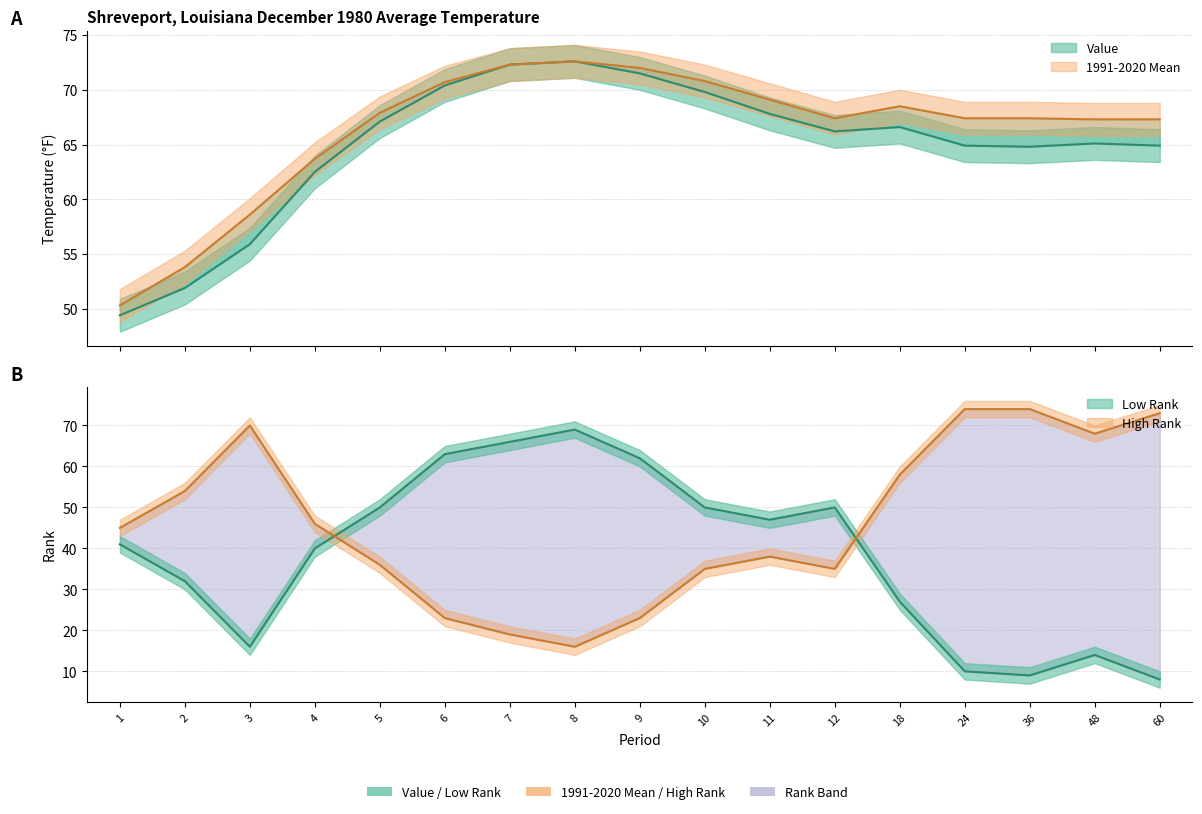

Is it true that 1991-2020 Mean equals 53.8 at 2?

True